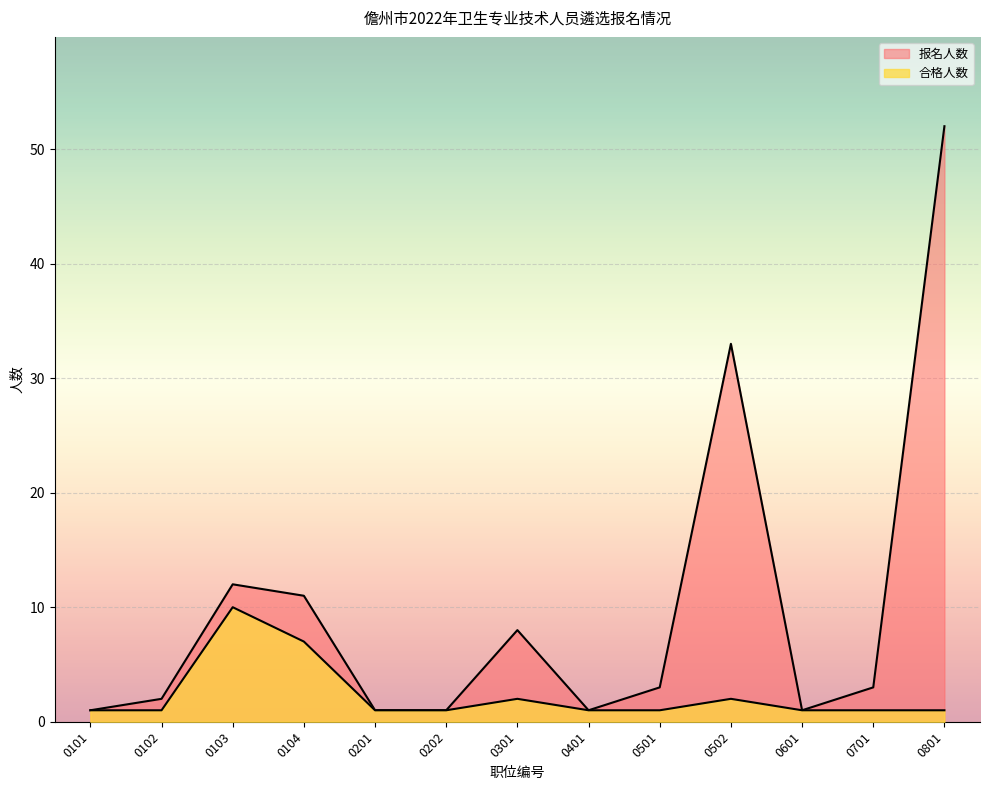

How many lines are shown in the chart?

2